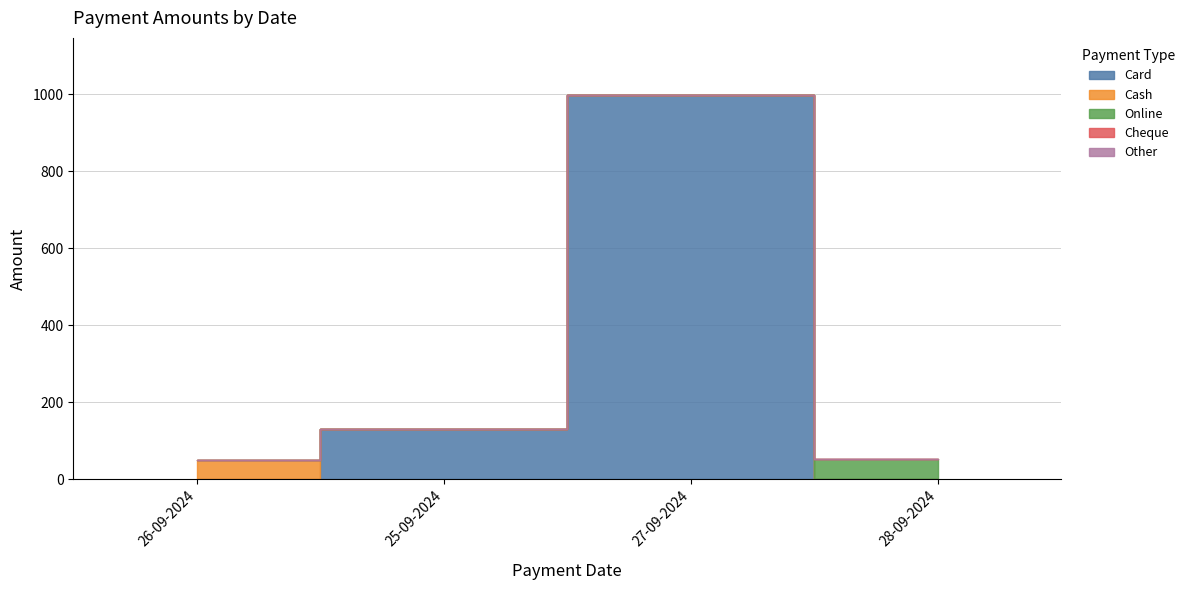

True or false: Card and Cash intersect in this chart.

True